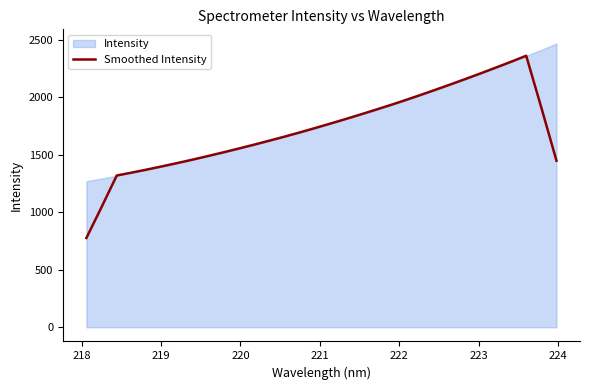

What is the minimum value for Smoothed Intensity?

776.1